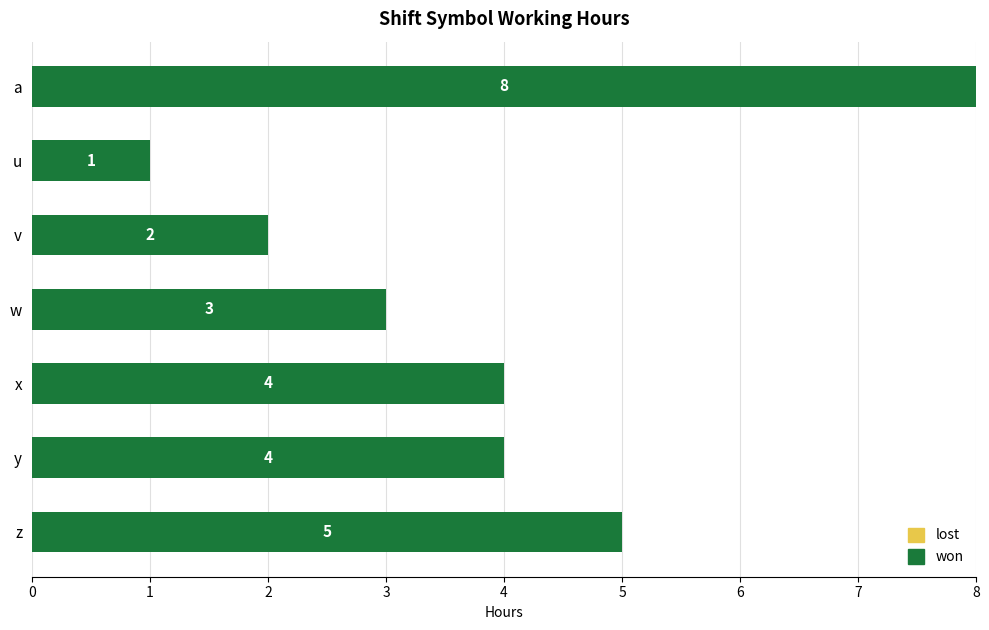

Which label corresponds to the largest value in the chart?

a